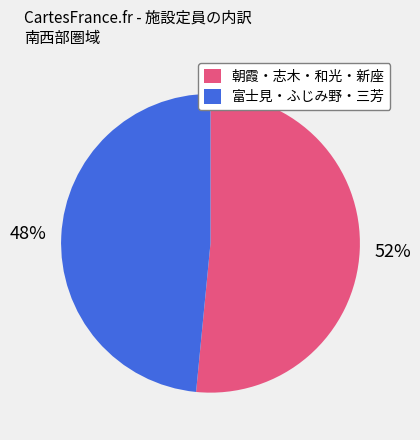

To the nearest percent, what is the average slice percentage?

50%